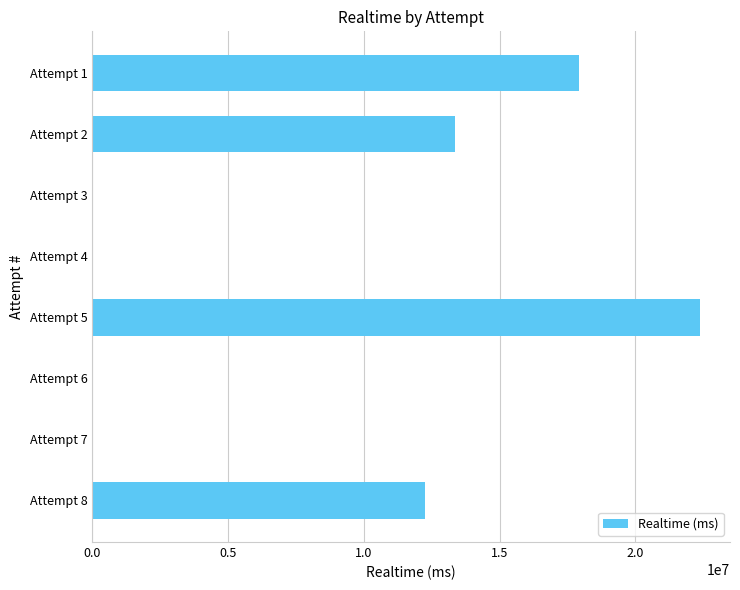

Reading top to bottom, list all the values displayed in this chart.

Attempt 1=17921466	Attempt 2=13352871	Attempt 3=0	Attempt 4=0	Attempt 5=22366697	Attempt 6=0	Attempt 7=0	Attempt 8=12242094